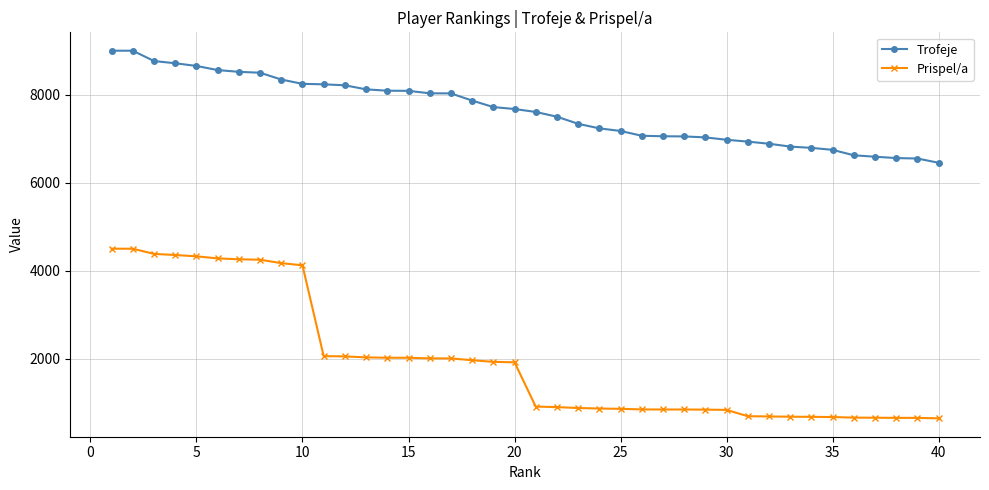

What is the maximum value for Trofeje?

9000